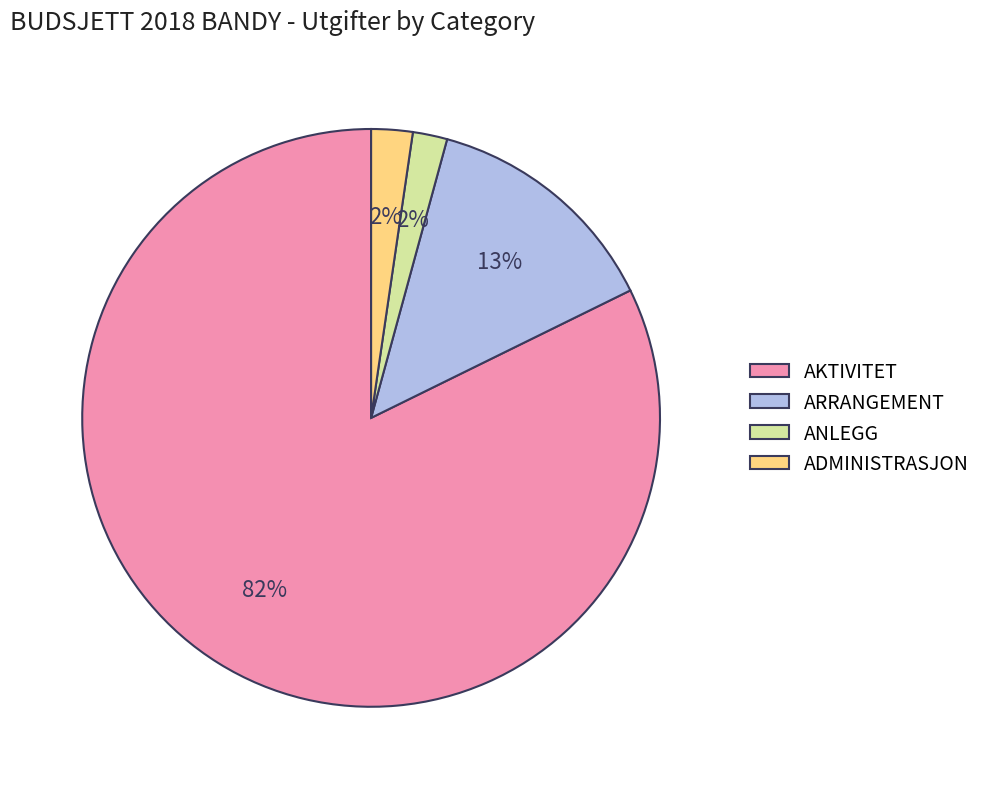

Count the number of slices in the pie.

4